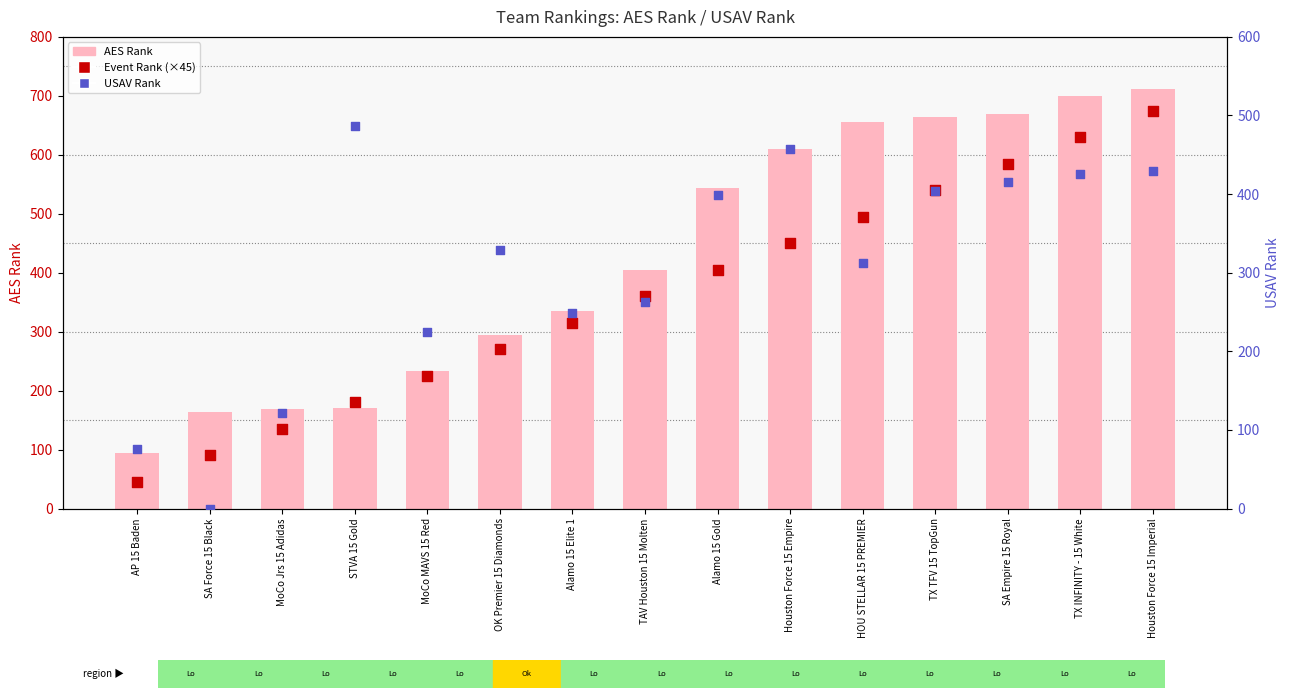

At which category is the sum across all series the highest?

Houston Force 15 Imperial